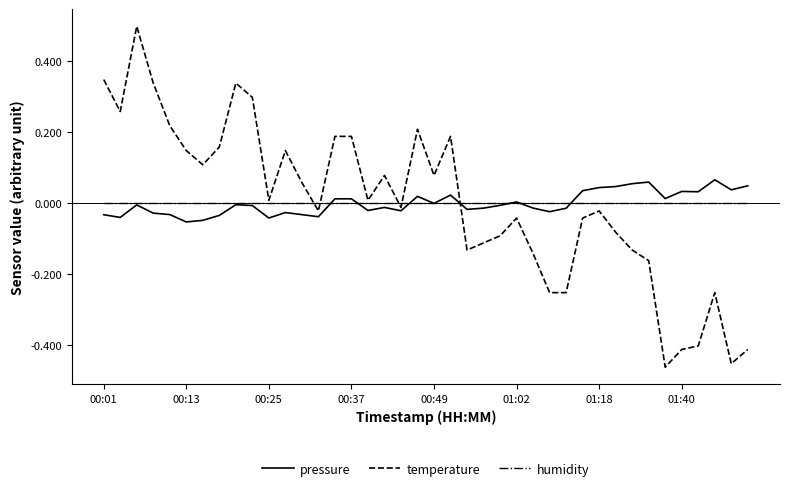

Rank the series by their maximum value, from lowest to highest.

humidity, pressure, temperature